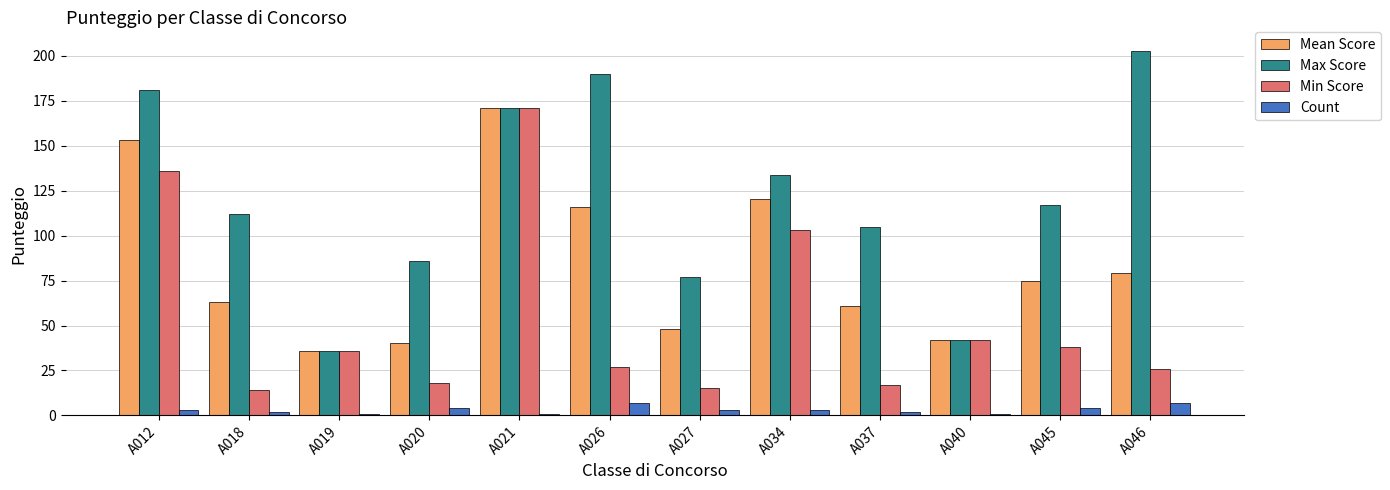

What is the smallest value displayed?

1.0